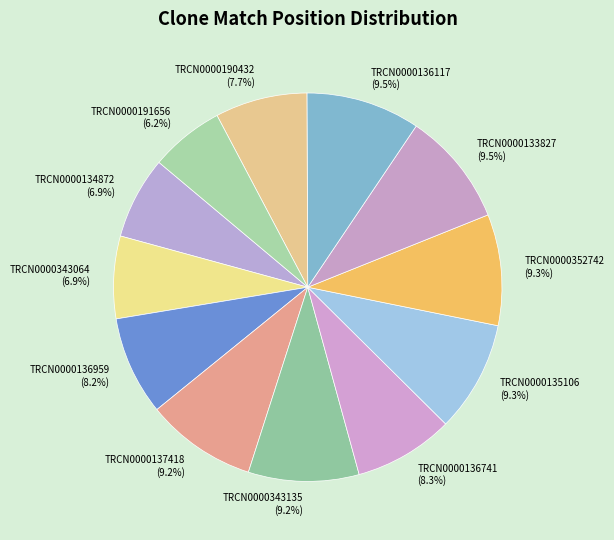

To the nearest percent, what is the difference between the largest and smallest slice percentages?

3%